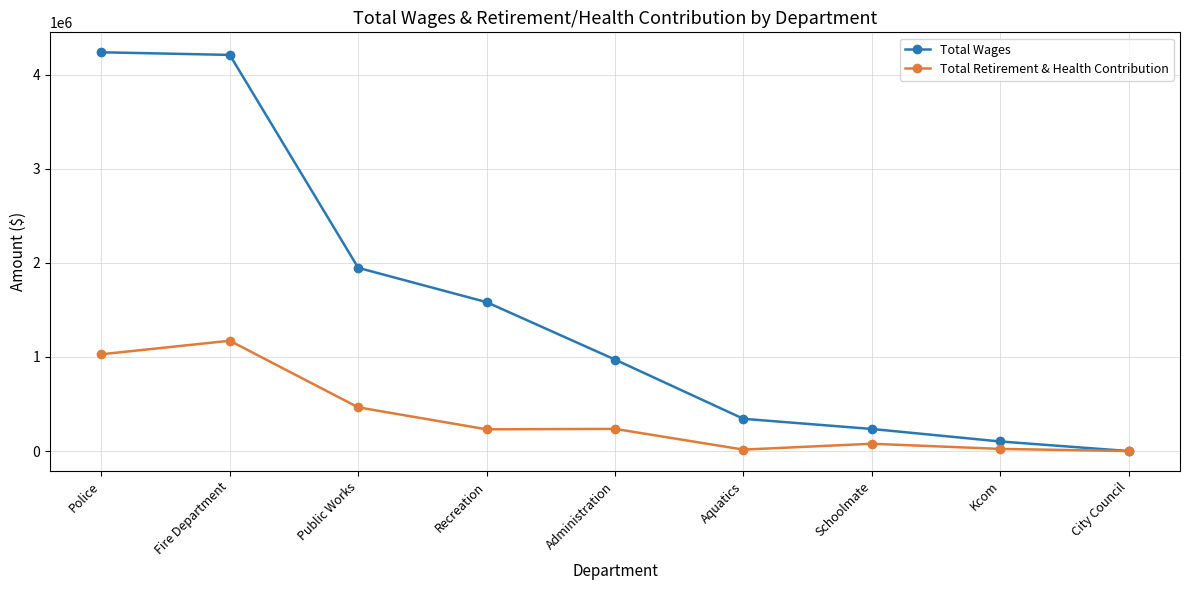

What is the total value across all series at Police?

5265222